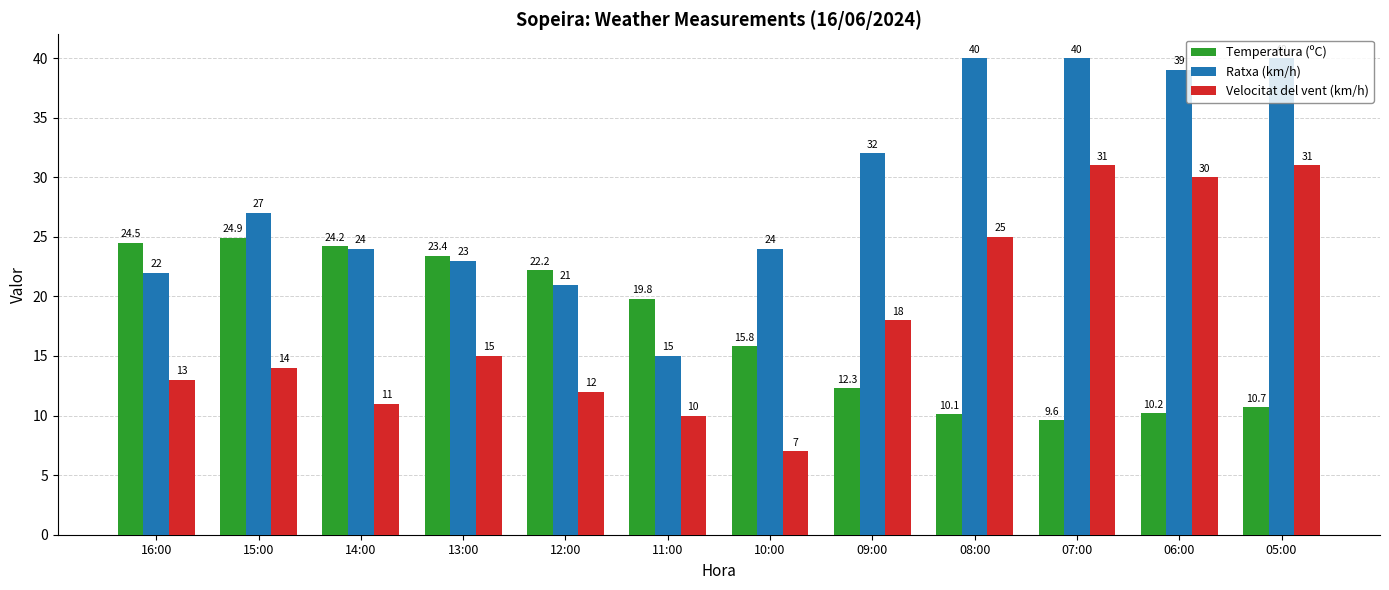

Is it true that Velocitat del vent (km/h) equals 31.0 at 07:00?

True